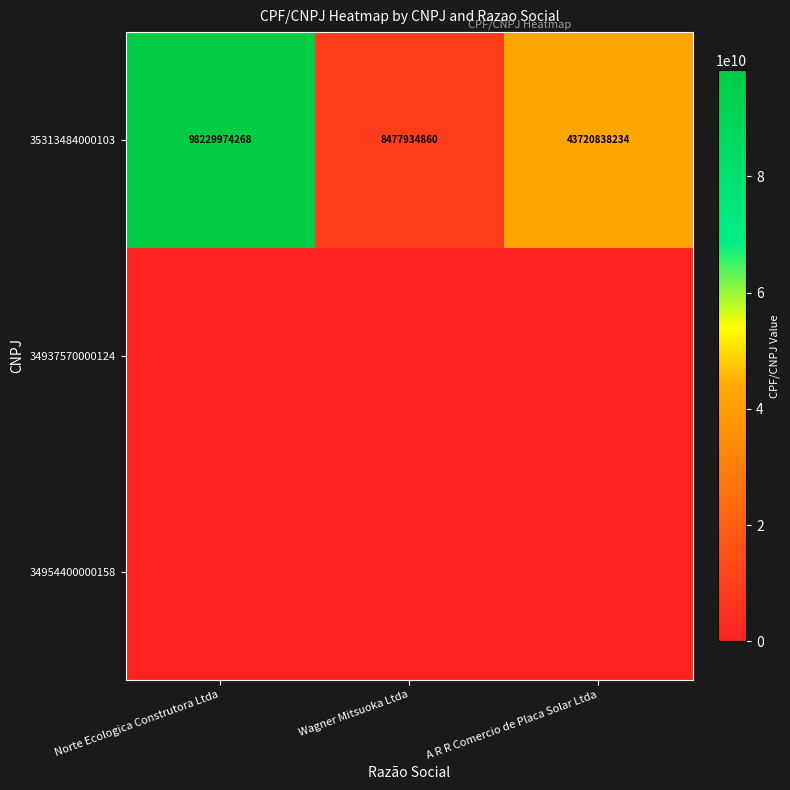

Is it true that 35313484000103 equals 135668714720 at Norte Ecologica Construtora Ltda?

False